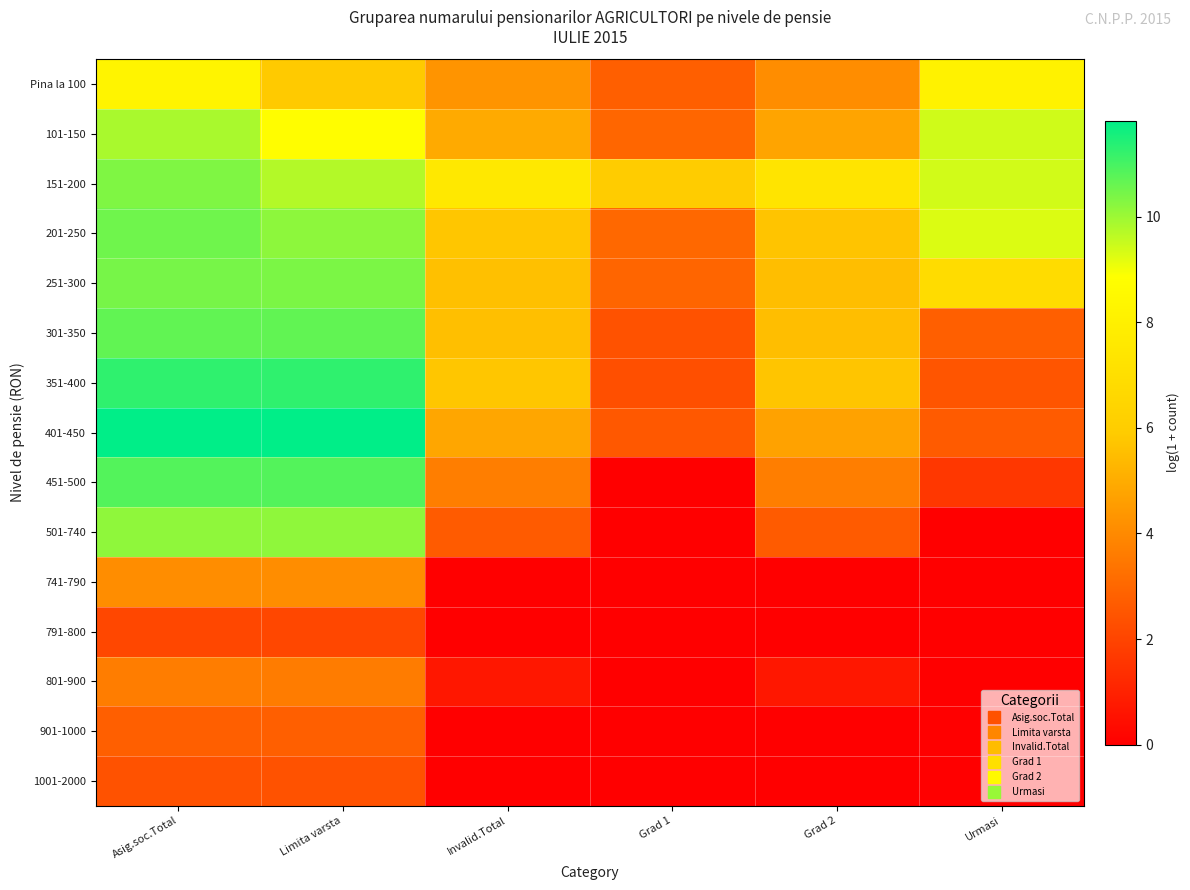

Reading left to right, list all the values displayed in this chart.

Pina la 100: Asig.soc.Total=8.3	Limita varsta=5.9	Invalid.Total=4.3	Grad 1=2.8	Grad 2=4.1	Urmasi=8.2
101-150: Asig.soc.Total=9.8	Limita varsta=8.8	Invalid.Total=4.9	Grad 1=3.0	Grad 2=4.8	Urmasi=9.4
151-200: Asig.soc.Total=10.3	Limita varsta=9.7	Invalid.Total=7.6	Grad 1=5.9	Grad 2=7.4	Urmasi=9.4
201-250: Asig.soc.Total=10.5	Limita varsta=10.2	Invalid.Total=5.8	Grad 1=3.0	Grad 2=5.7	Urmasi=9.3
251-300: Asig.soc.Total=10.4	Limita varsta=10.4	Invalid.Total=5.6	Grad 1=2.9	Grad 2=5.5	Urmasi=6.9
301-350: Asig.soc.Total=10.7	Limita varsta=10.7	Invalid.Total=5.6	Grad 1=2.4	Grad 2=5.5	Urmasi=2.8
351-400: Asig.soc.Total=11.3	Limita varsta=11.3	Invalid.Total=5.7	Grad 1=2.3	Grad 2=5.7	Urmasi=2.5
401-450: Asig.soc.Total=11.8	Limita varsta=11.8	Invalid.Total=4.8	Grad 1=2.6	Grad 2=4.7	Urmasi=2.6
451-500: Asig.soc.Total=10.8	Limita varsta=10.8	Invalid.Total=3.7	Grad 1=0.0	Grad 2=3.7	Urmasi=1.6
501-740: Asig.soc.Total=10.1	Limita varsta=10.1	Invalid.Total=2.6	Grad 1=0.0	Grad 2=2.6	Urmasi=0.0
741-790: Asig.soc.Total=4.1	Limita varsta=4.1	Invalid.Total=0.0	Grad 1=0.0	Grad 2=0.0	Urmasi=0.0
791-800: Asig.soc.Total=2.1	Limita varsta=2.1	Invalid.Total=0.0	Grad 1=0.0	Grad 2=0.0	Urmasi=0.0
801-900: Asig.soc.Total=3.6	Limita varsta=3.6	Invalid.Total=0.7	Grad 1=0.0	Grad 2=0.7	Urmasi=0.0
901-1000: Asig.soc.Total=2.8	Limita varsta=2.8	Invalid.Total=0.0	Grad 1=0.0	Grad 2=0.0	Urmasi=0.0
1001-2000: Asig.soc.Total=2.4	Limita varsta=2.4	Invalid.Total=0.0	Grad 1=0.0	Grad 2=0.0	Urmasi=0.0